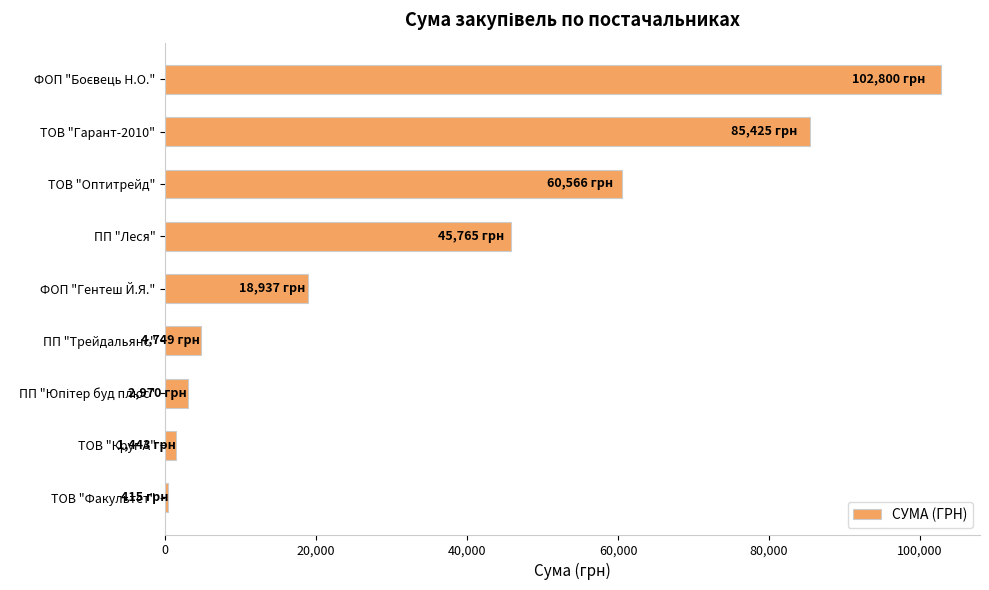

What is the approximate value at ТОВ "Оптитрейд"?

60566.0